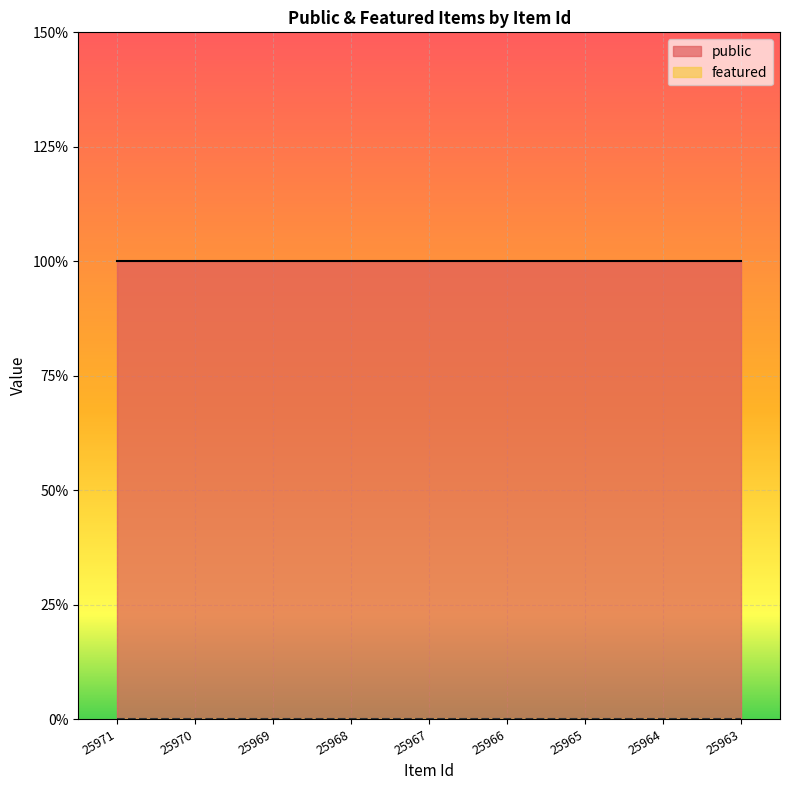

Reading right to left, list all the values displayed in this chart.

public: 25963=1	25964=1	25965=1	25966=1	25967=1	25968=1	25969=1	25970=1	25971=1
featured: 25963=0	25964=0	25965=0	25966=0	25967=0	25968=0	25969=0	25970=0	25971=0